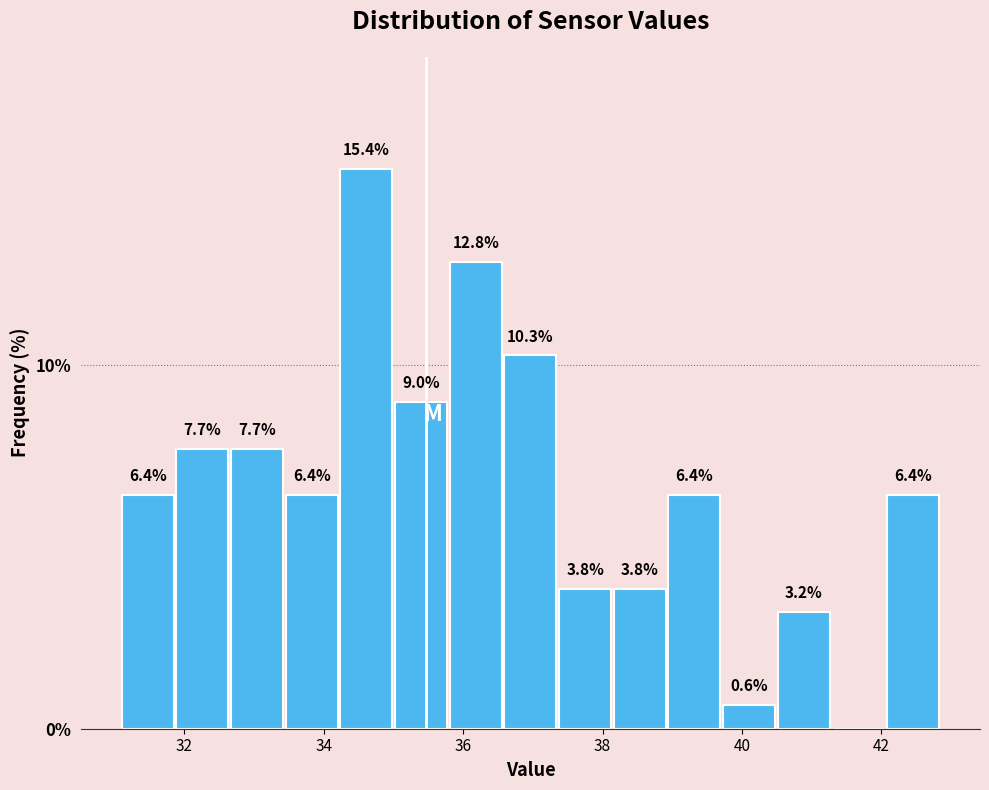

Read against the x-axis, roughly where is the centre of the tallest bar?

34.6